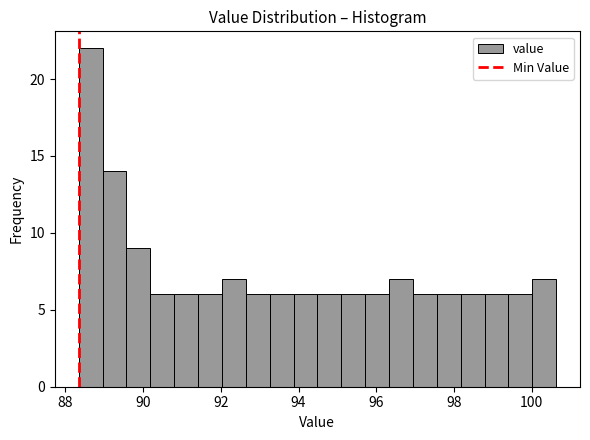

Around what value on the x-axis is the tallest bar? Give the approximate position of its centre, as read against the axis.

88.6